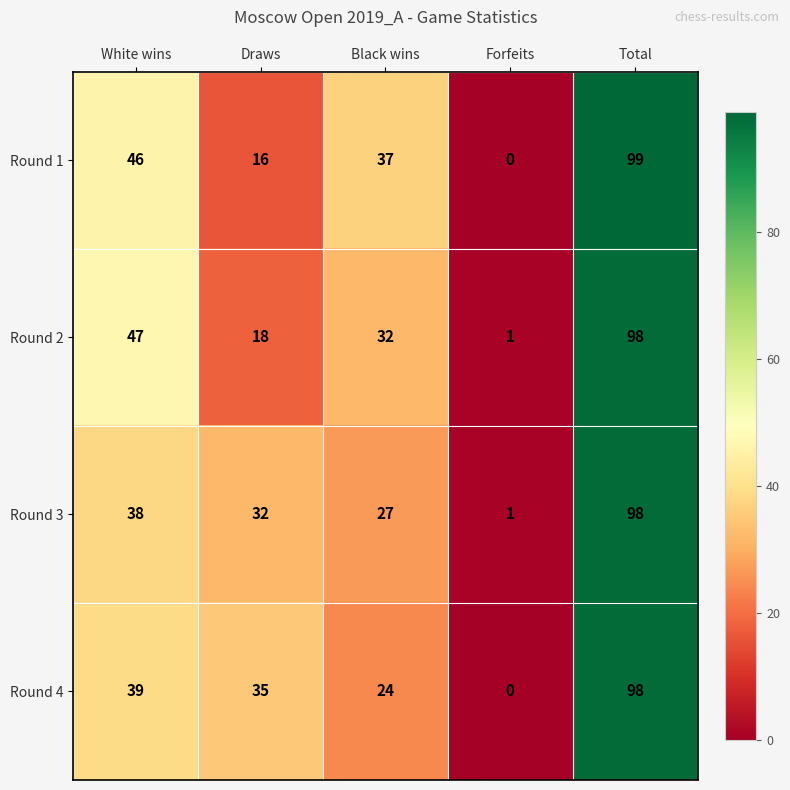

Read the Round 3 value at Total, to the nearest 10.

100